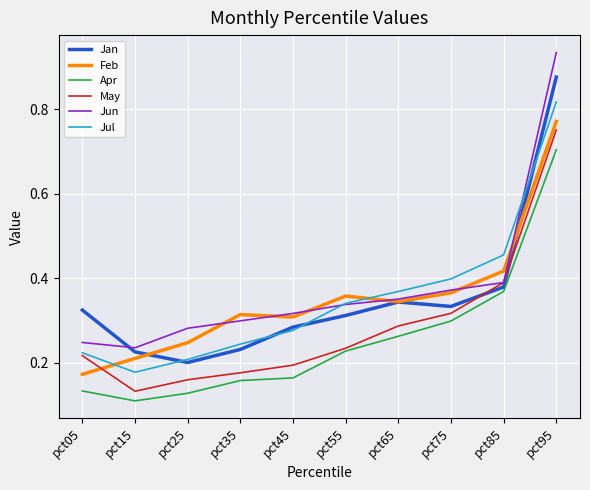

At which category is the sum across all series the highest?

pct95